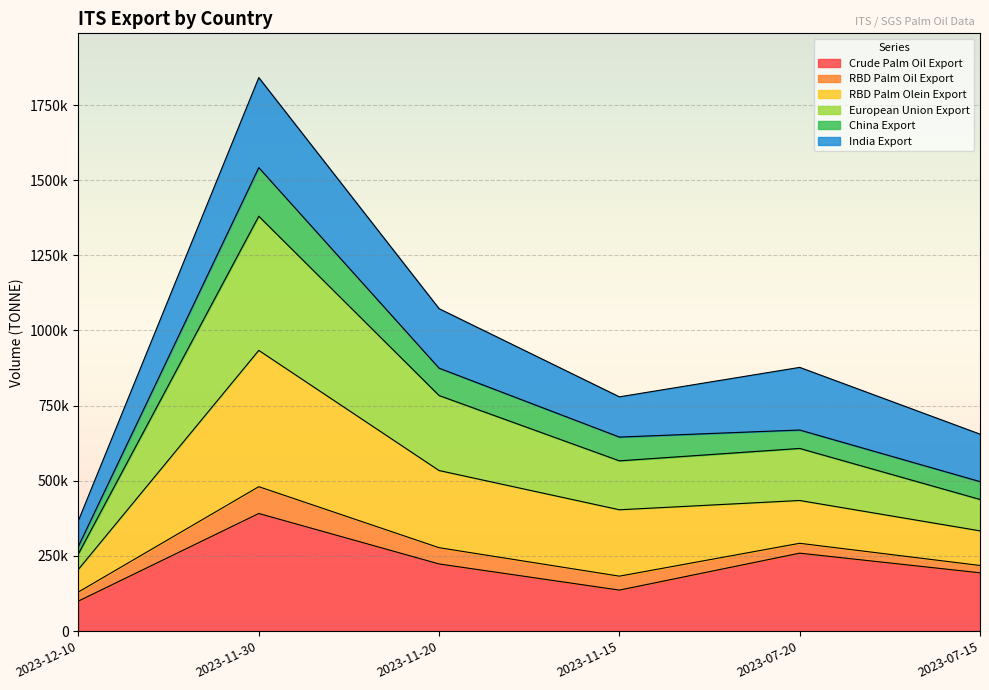

What is the label of the 1st point from the right?

2023-07-15